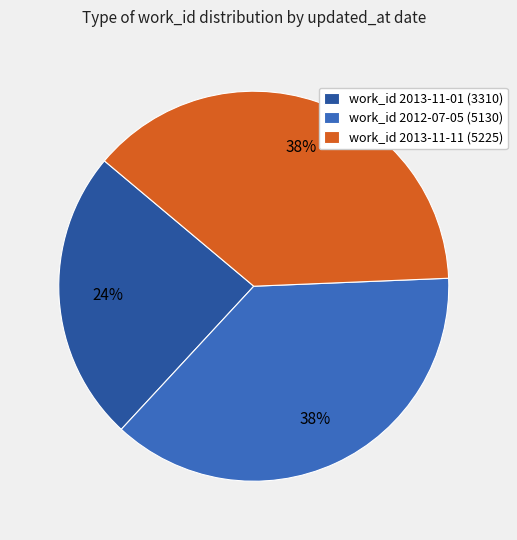

Is there a majority slice in this chart?

No